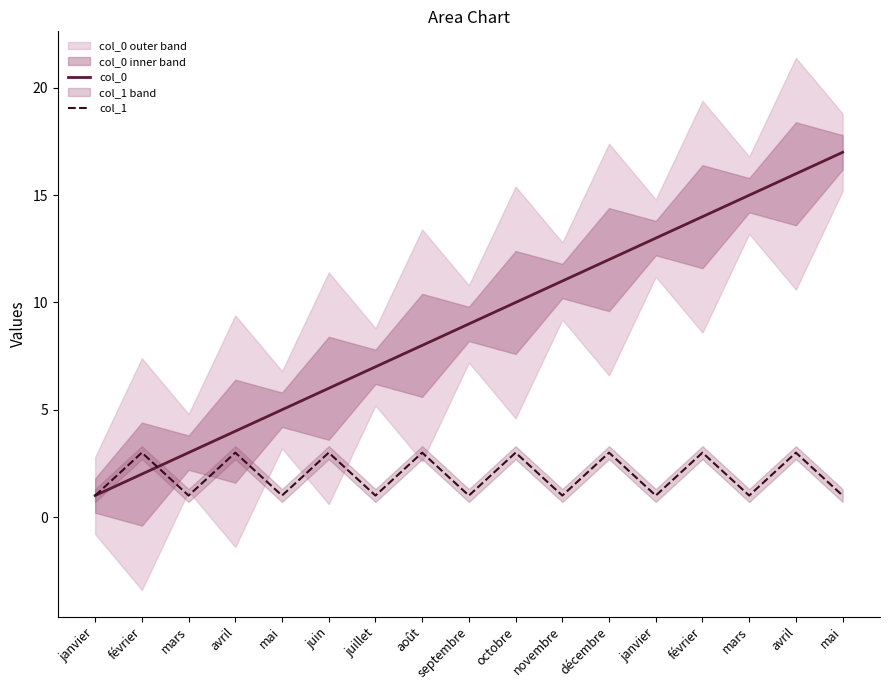

At juillet, list the series in order from largest to smallest.

col_0, col_1